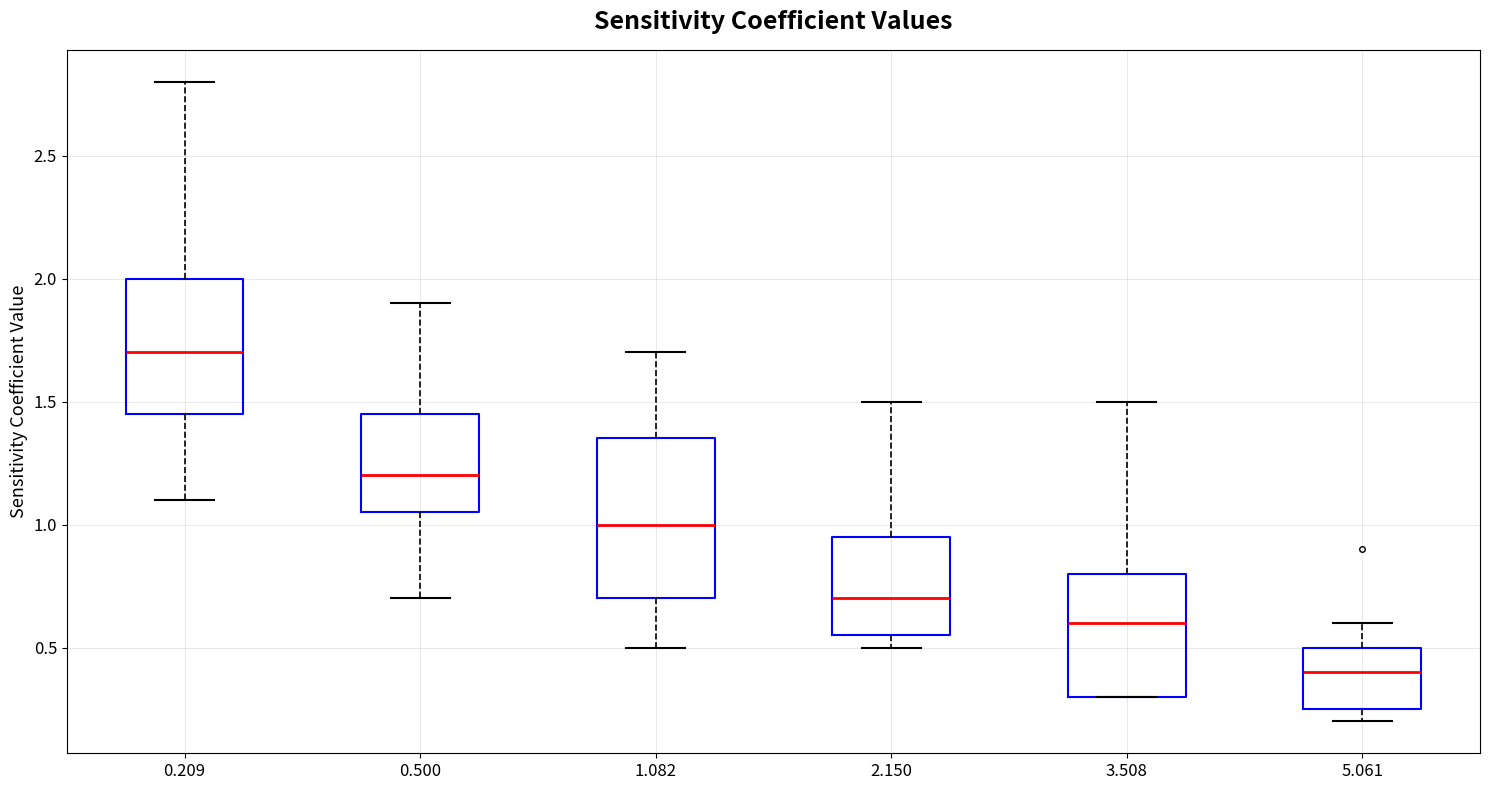

Reading left to right, read every box against the y-axis: the position of its median line, the range the box covers, and the ends of its whiskers. The values are not printed on the chart, so give them approximately, as read against the axis.

0.209: median 1.70, box 1.45 to 2.00, whiskers 1.10 to 2.80
0.500: median 1.20, box 1.05 to 1.45, whiskers 0.70 to 1.90
1.082: median 1.00, box 0.70 to 1.35, whiskers 0.50 to 1.70
2.150: median 0.70, box 0.55 to 0.95, whiskers 0.50 to 1.50
3.508: median 0.60, box 0.30 to 0.80, whiskers 0.30 to 1.50
5.061: median 0.40, box 0.25 to 0.50, whiskers 0.20 to 0.60